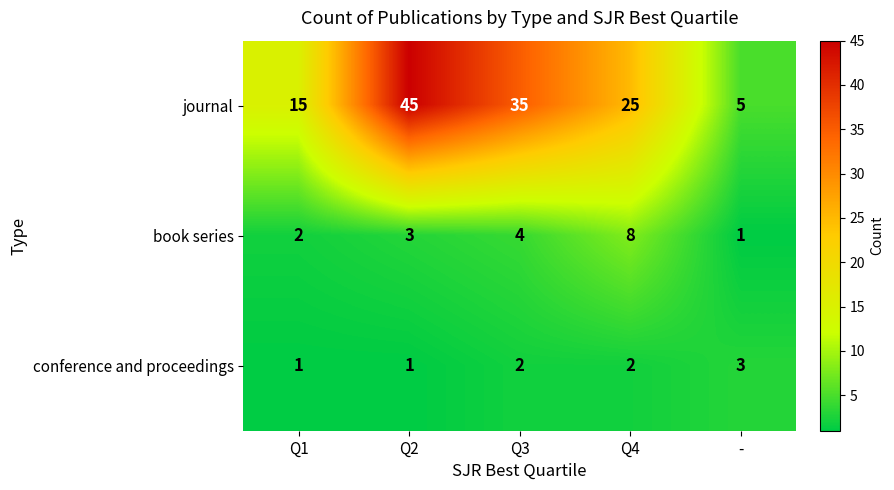

Which series changed the most between Q3 and Q4?

journal